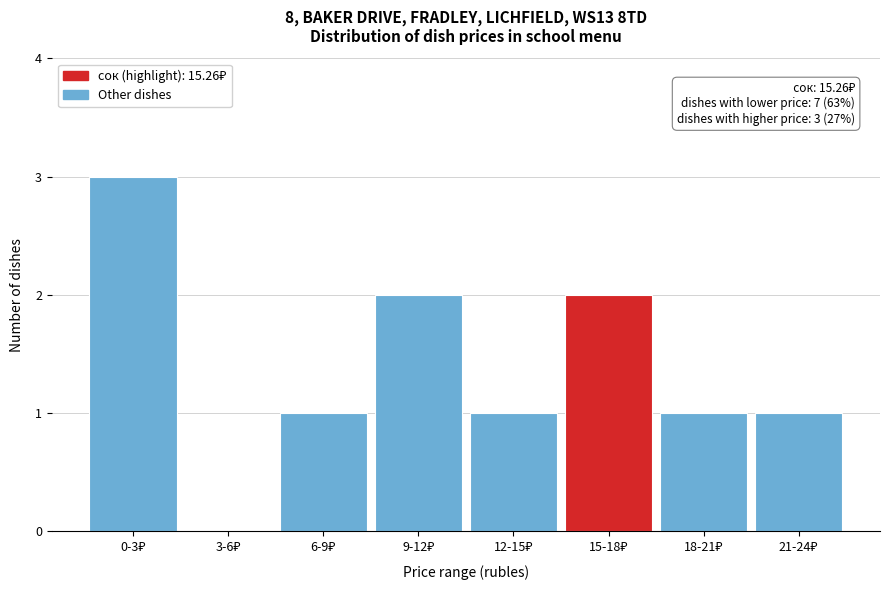

What is the sum of all values?

11